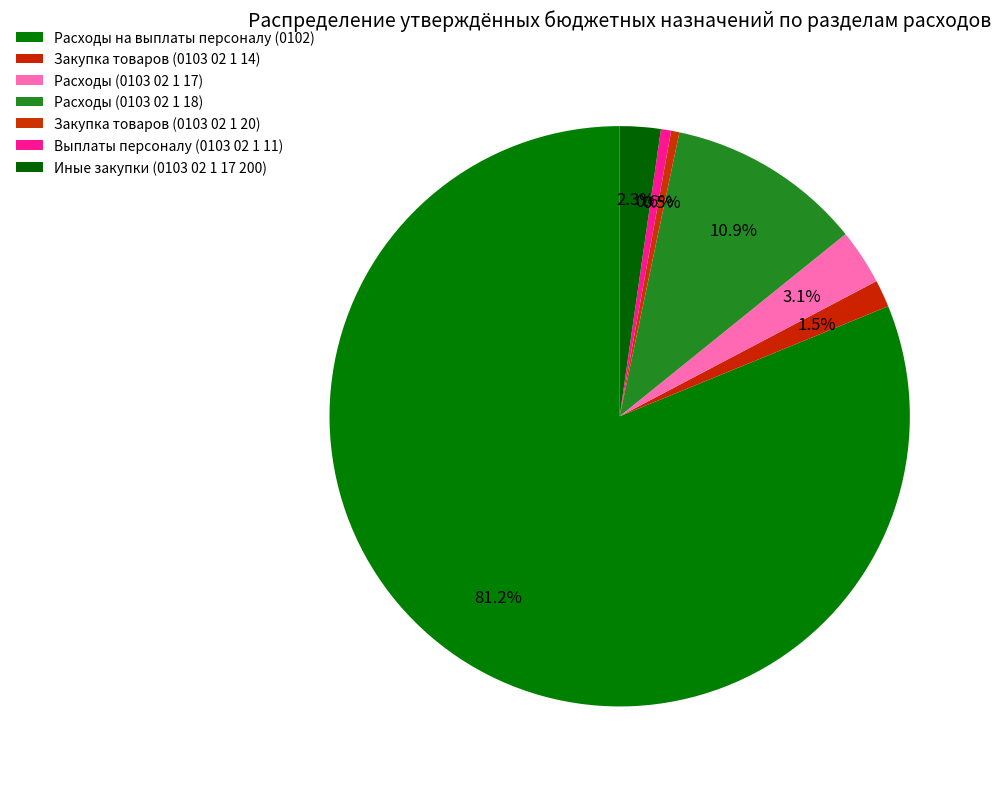

How many segments does this pie chart have?

7